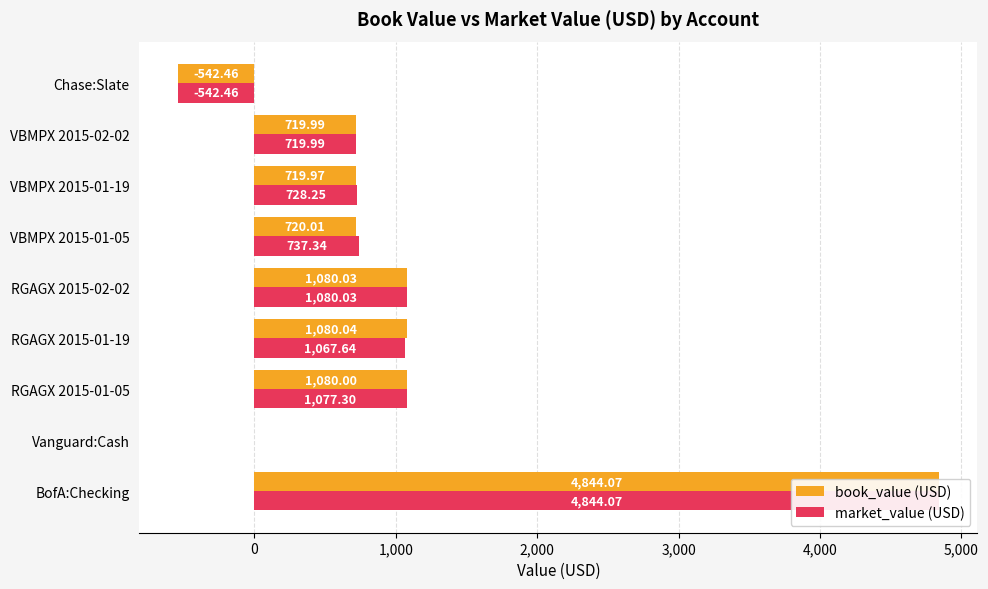

List the series in order of their overall mean, highest first.

market_value (USD), book_value (USD)